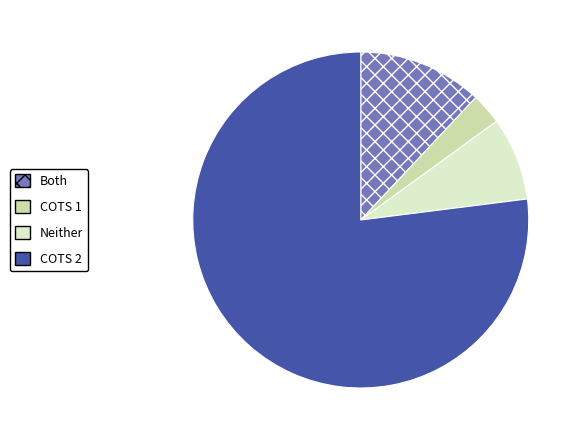

Do Both and COTS 1 together represent more than half of the pie?

No